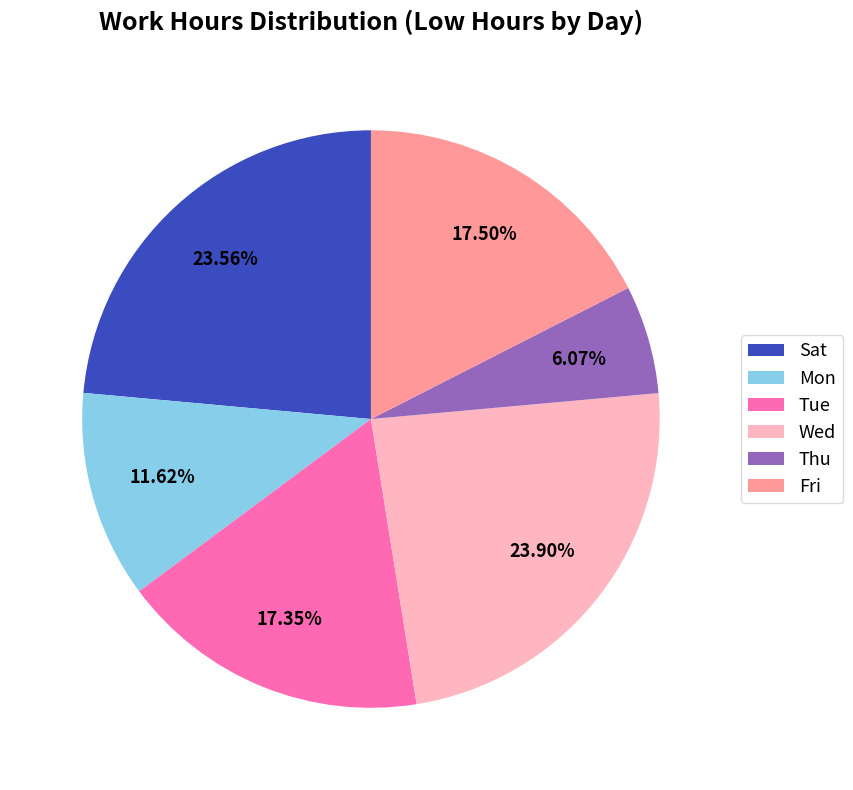

To the nearest percent, what is the average slice percentage?

17%